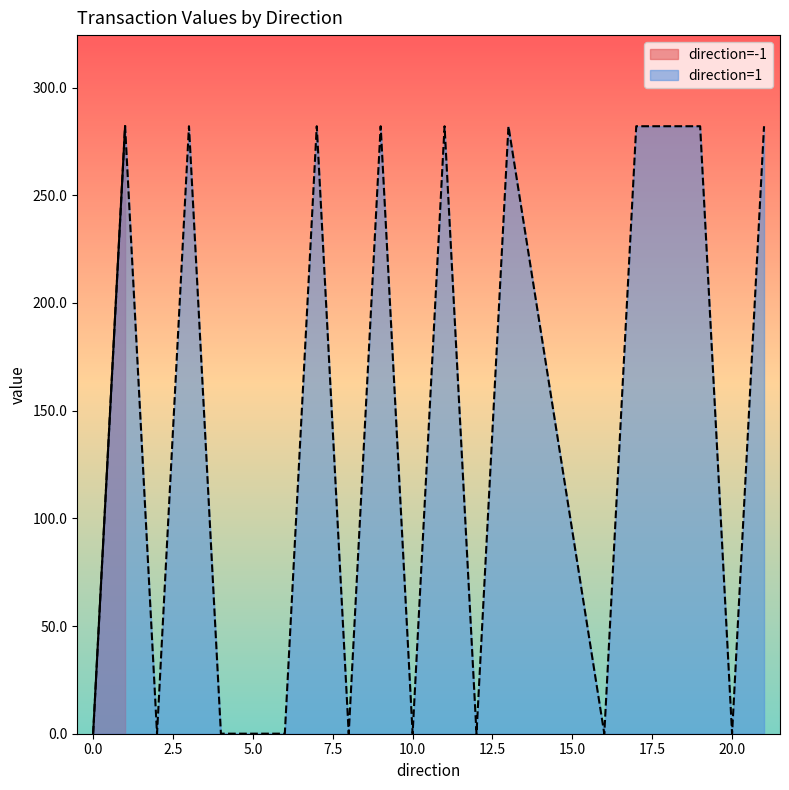

True or false: direction=1 has a value of 0.0 at 0.0.

True